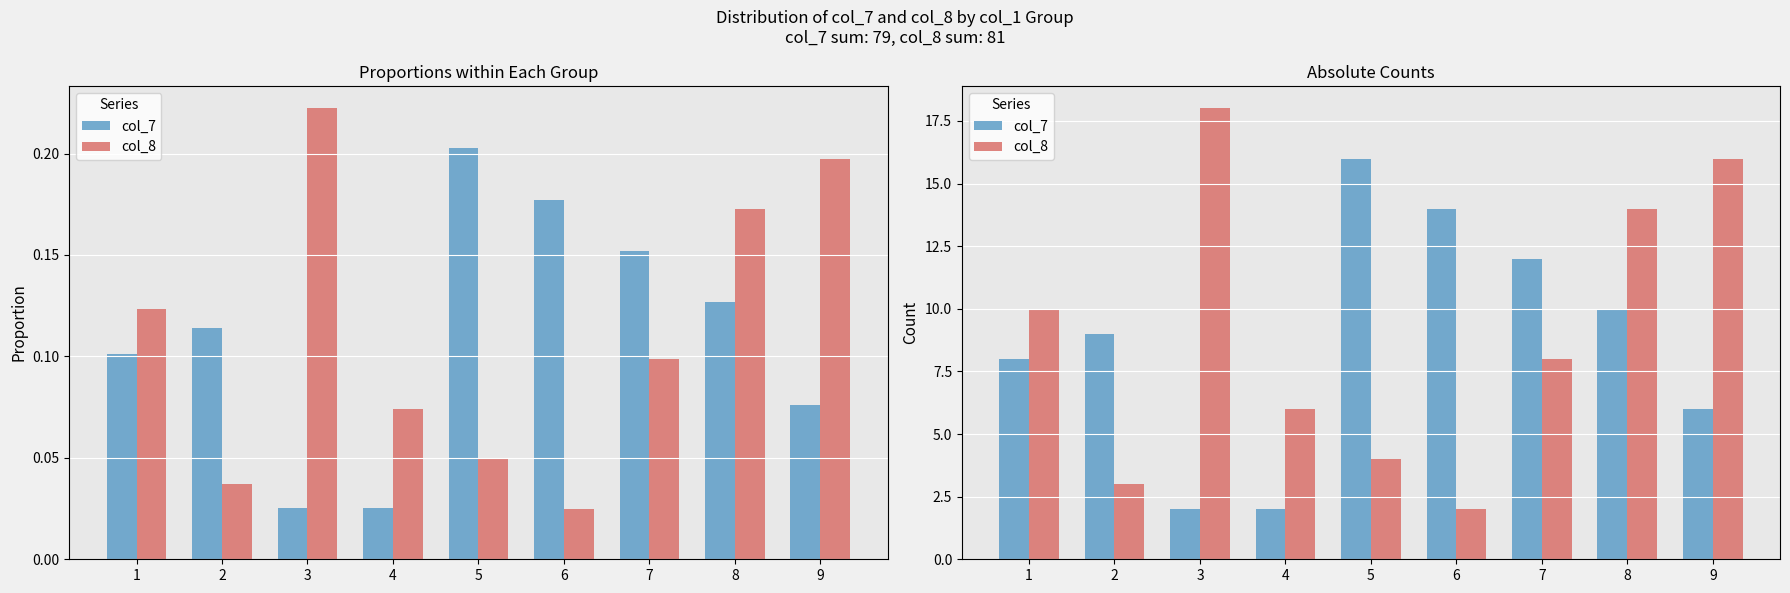

What is the sum of the col_7 values at 3 and 8?

12